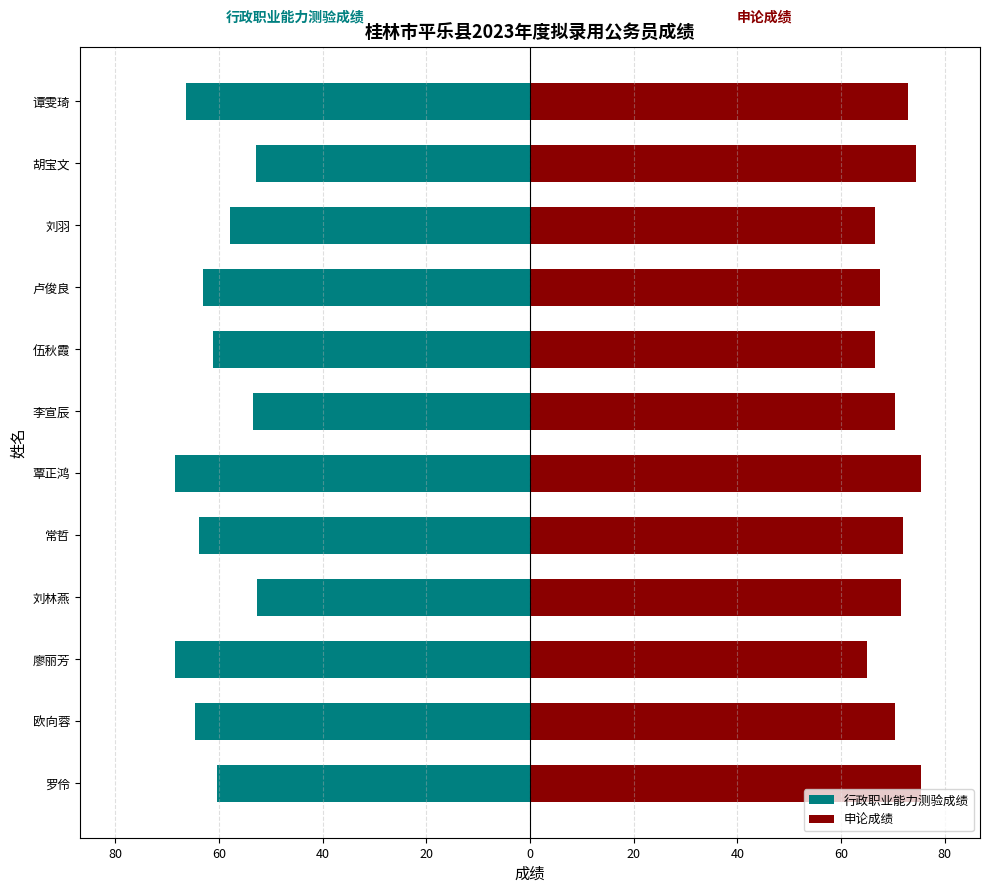

Rank the series by their maximum value, from highest to lowest.

申论成绩, 行政职业能力测验成绩